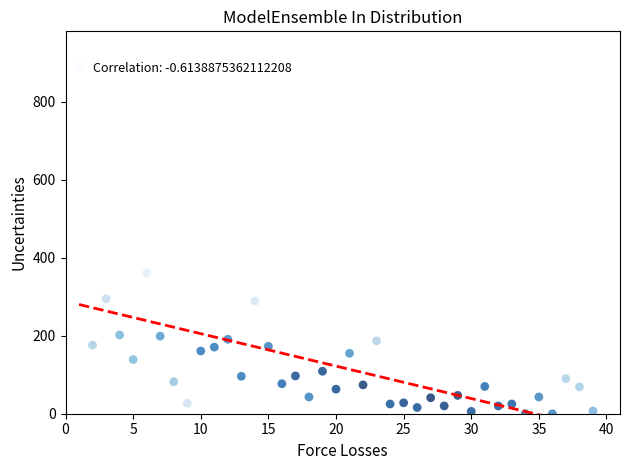

What Y value in the scatter plot is closest to 446?

361